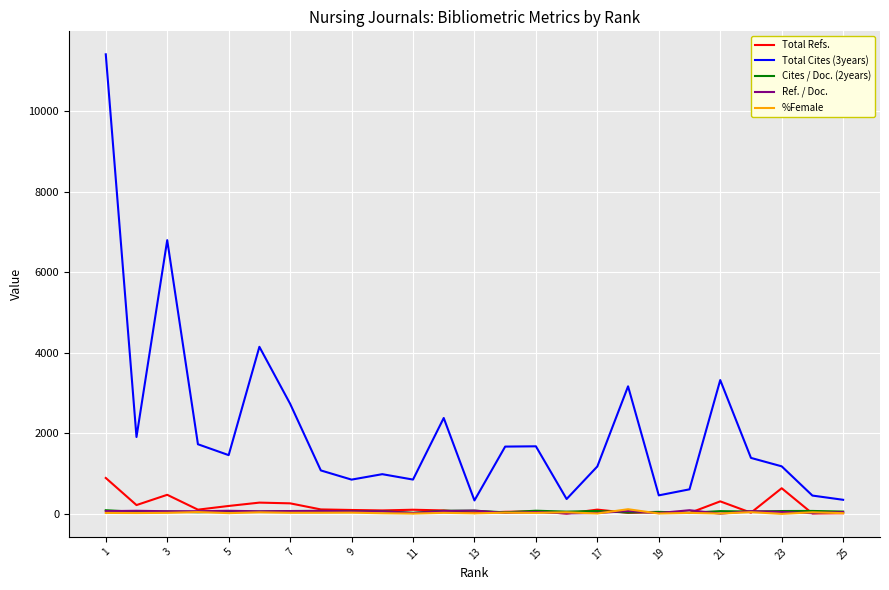

At how many categories does at least one series exceed 9482?

1